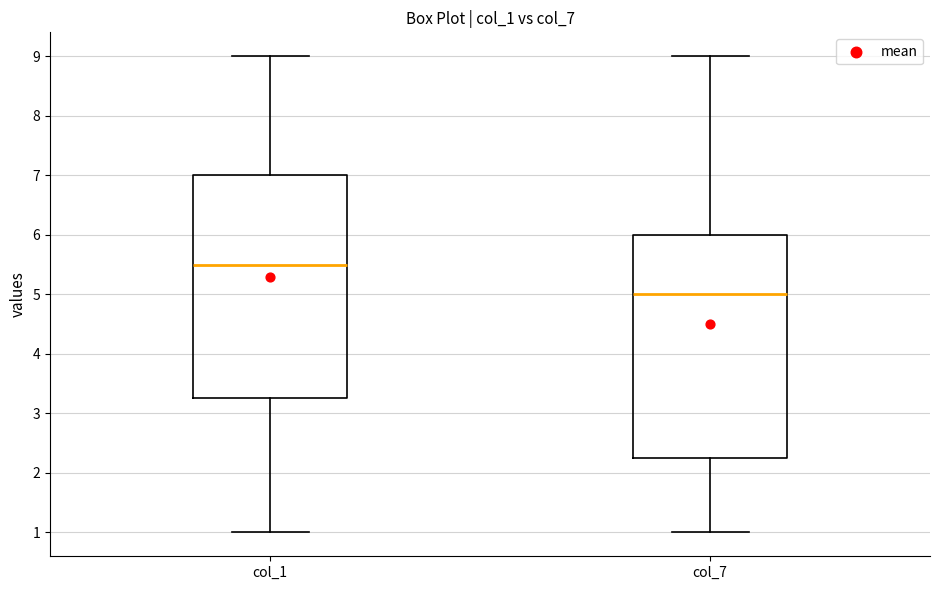

Reading left to right, transcribe this box plot: for each box, give where its median line is, the range the box spans, and where its two whiskers end, as read against the y-axis. The values are not printed on the chart, so give them approximately, as read against the axis.

col_1: median 5.5, box 3.3 to 7.0, whiskers 1.0 to 9.0
col_7: median 5.0, box 2.3 to 6.0, whiskers 1.0 to 9.0